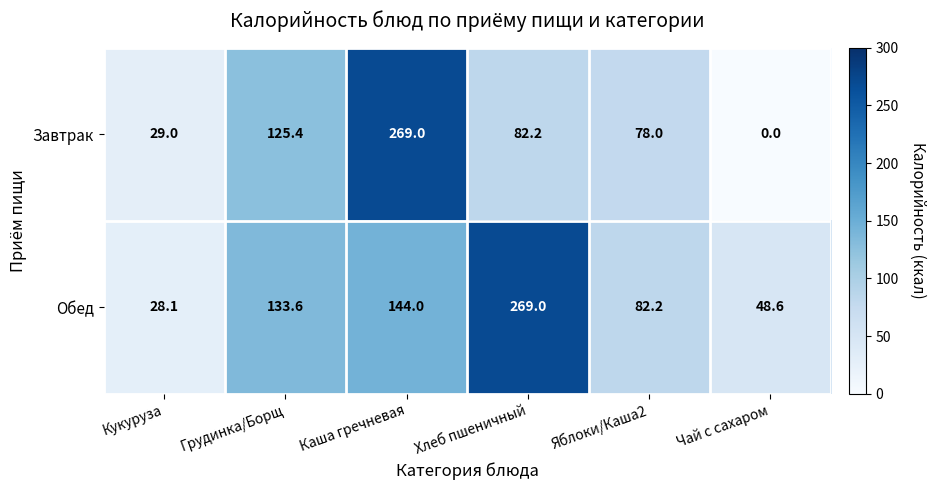

Rank the series at Грудинка/Борщ from highest to lowest value.

Обед, Завтрак